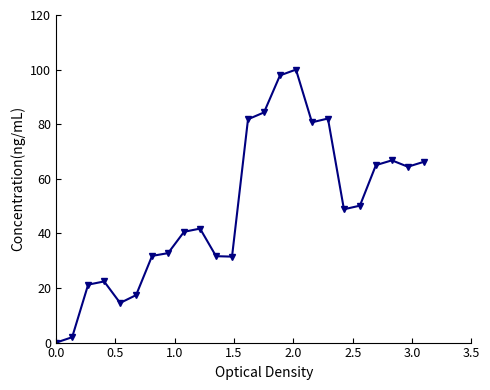

How many values exceed 48?

12